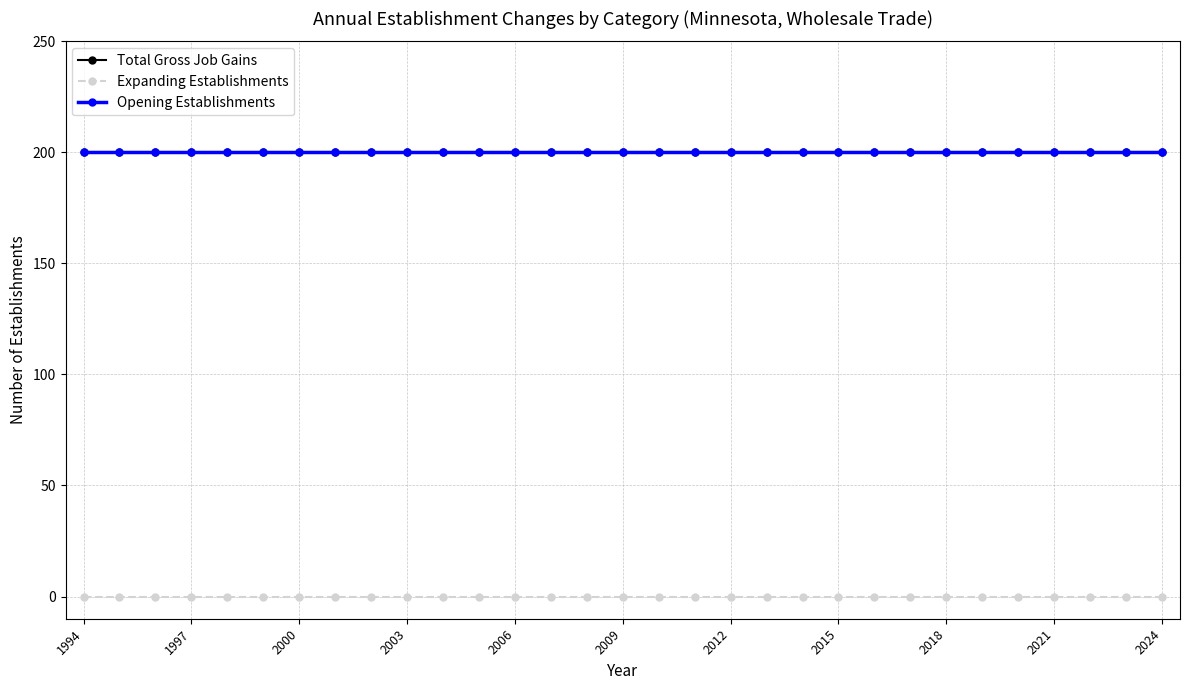

Which series has the widest spread of values?

Total Gross Job Gains